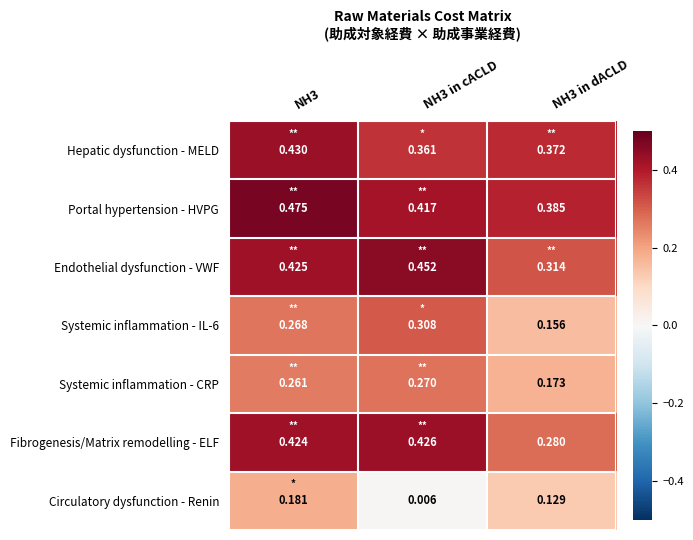

Which series has the largest total across all categories?

Portal hypertension - HVPG